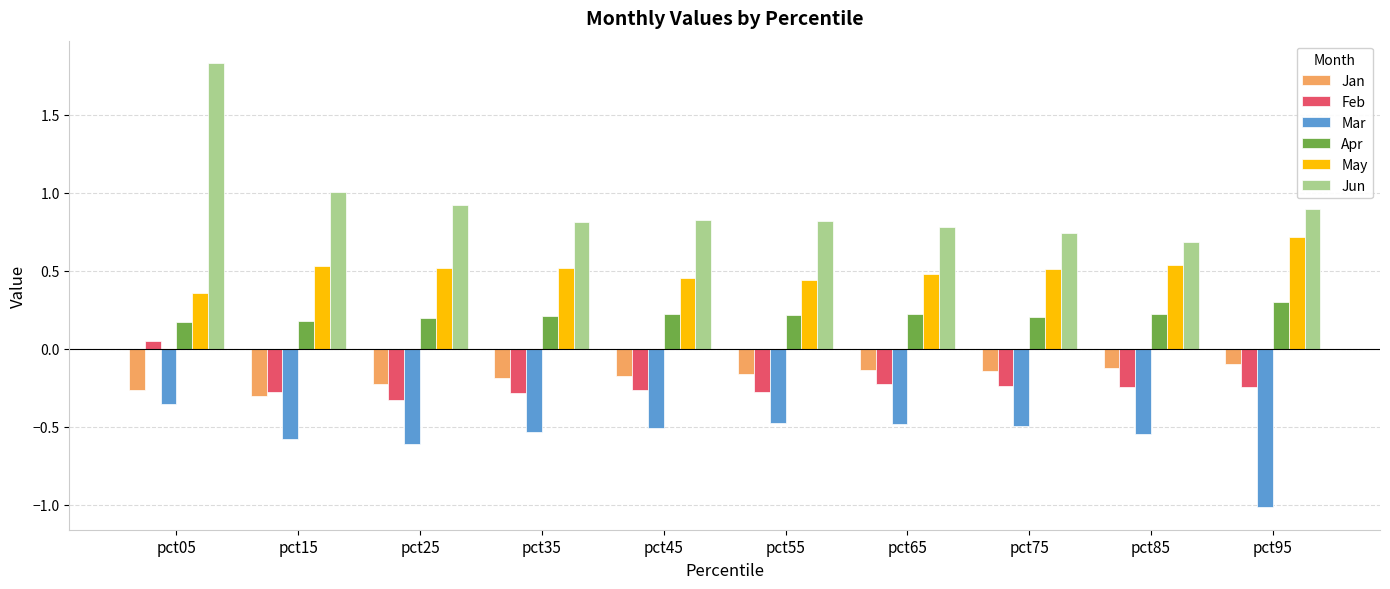

Which series has the widest spread of values?

Jun